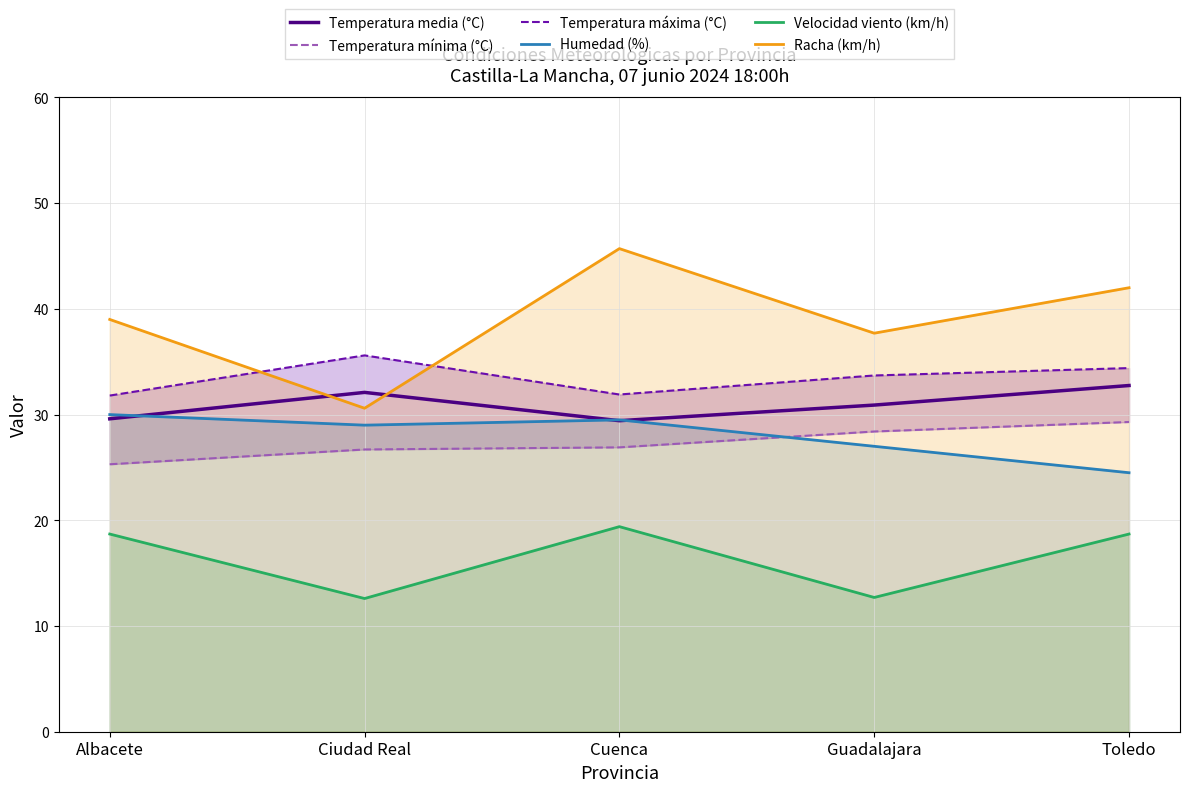

True or false: Temperatura máxima (°C) and Humedad (%) cross at least once.

False